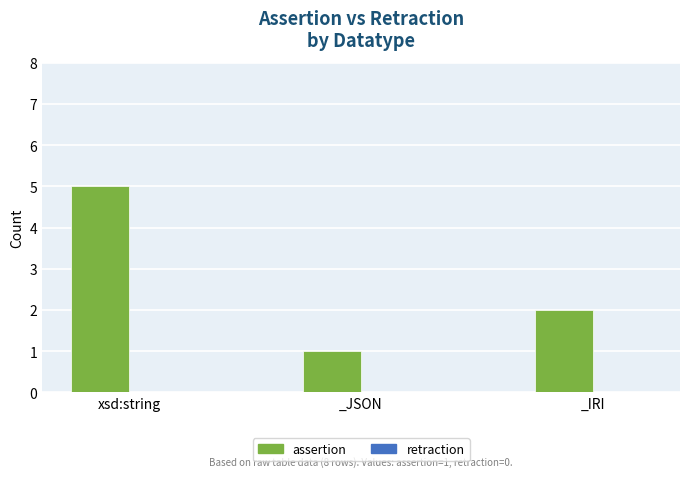

What is the average value?

3